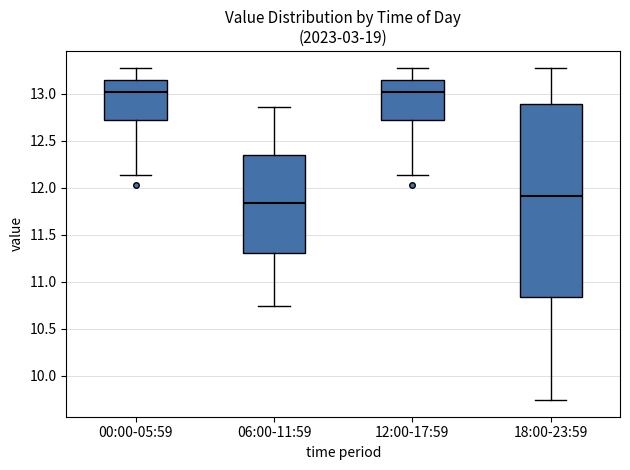

Comparing the boxes themselves (not the whiskers), which one is the tallest?

18:00-23:59